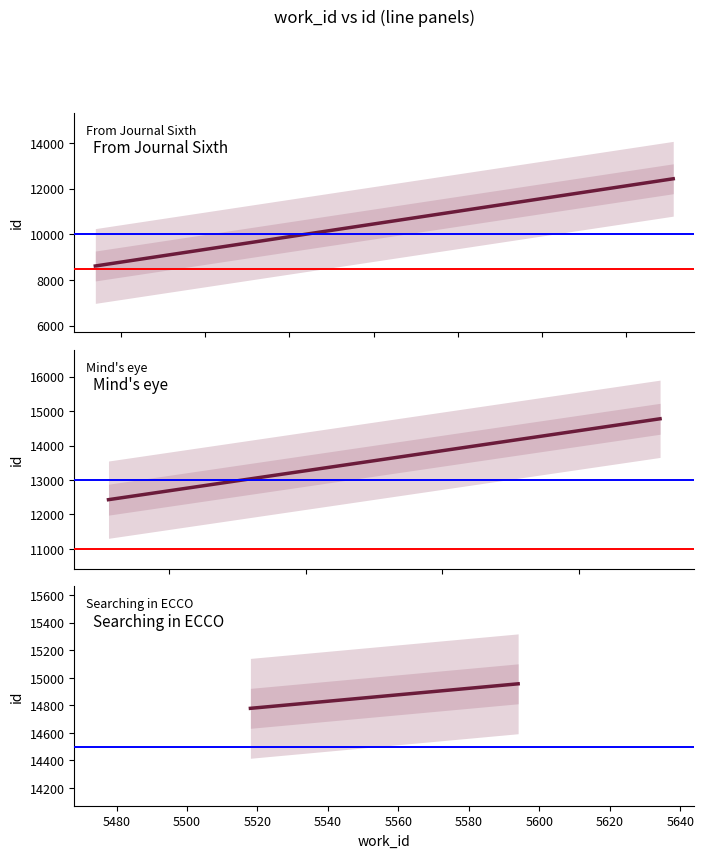

How many lines are shown in the chart?

1